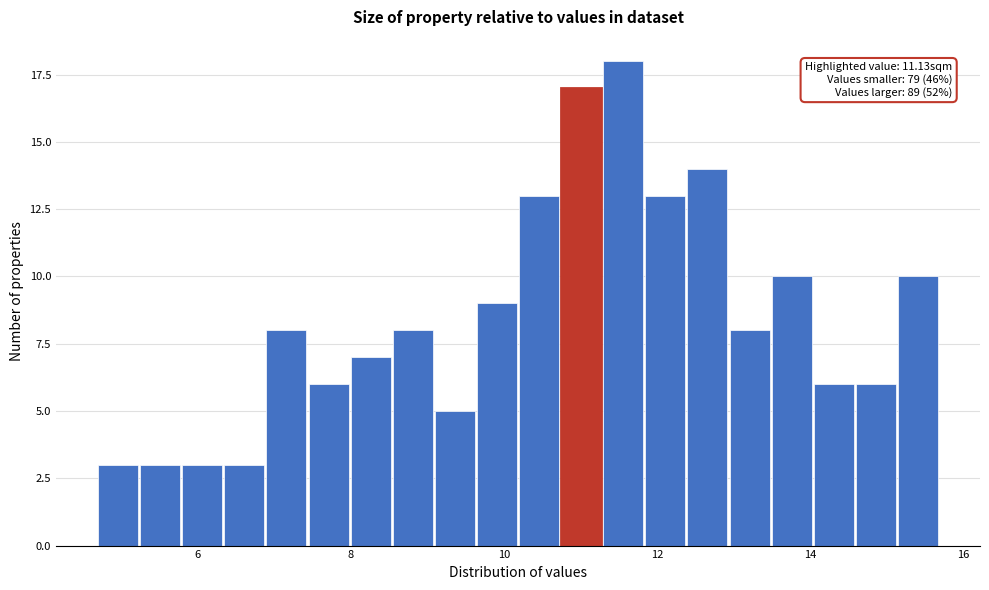

Read against the x-axis, roughly where is the centre of the tallest bar?

11.6